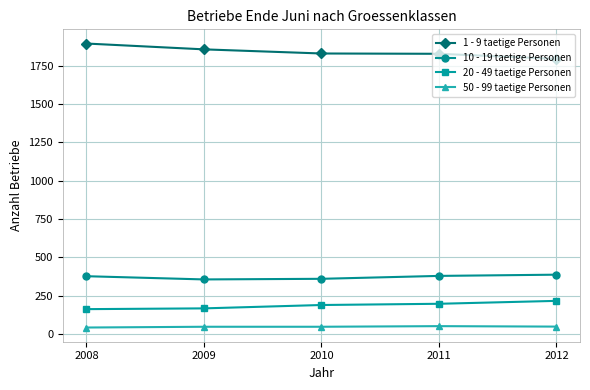

How many lines are shown in the chart?

4